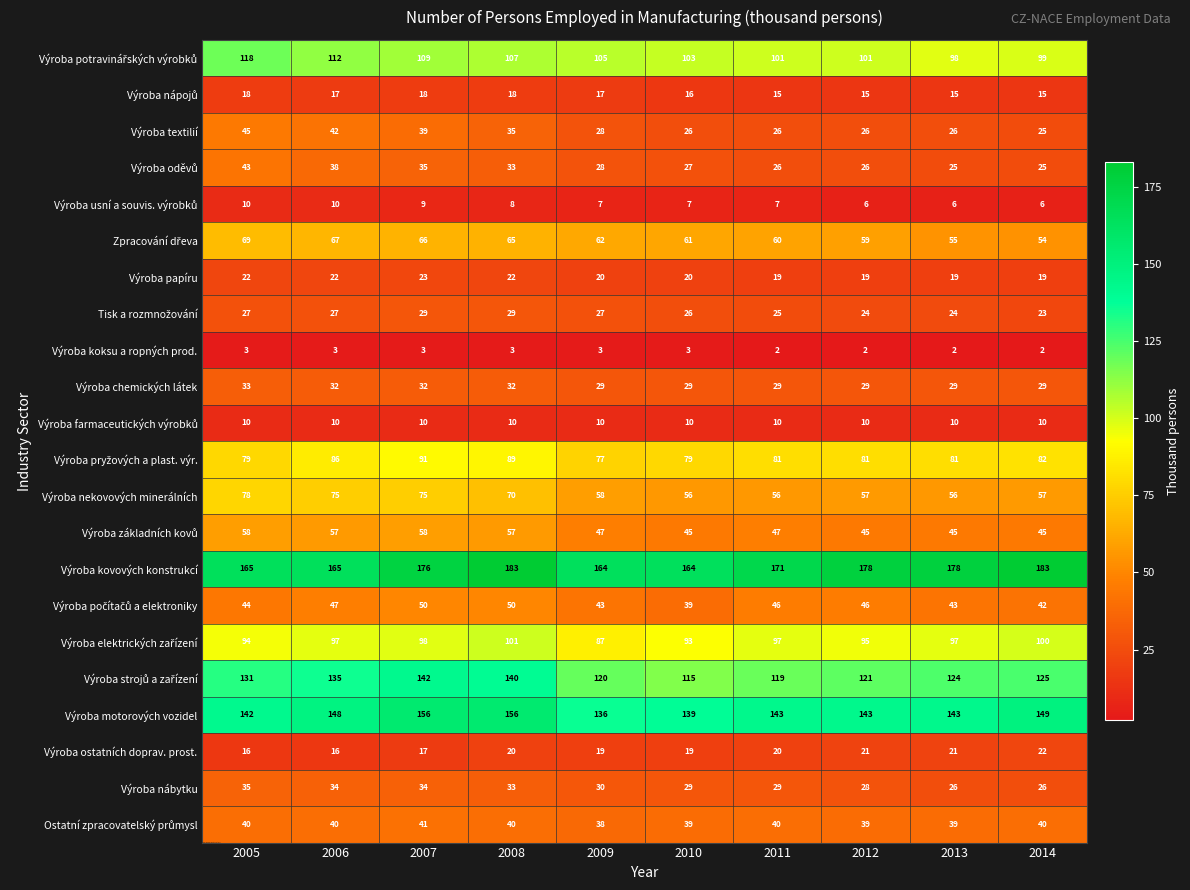

The Výroba papíru series shows 38 at 2005. True or false?

False